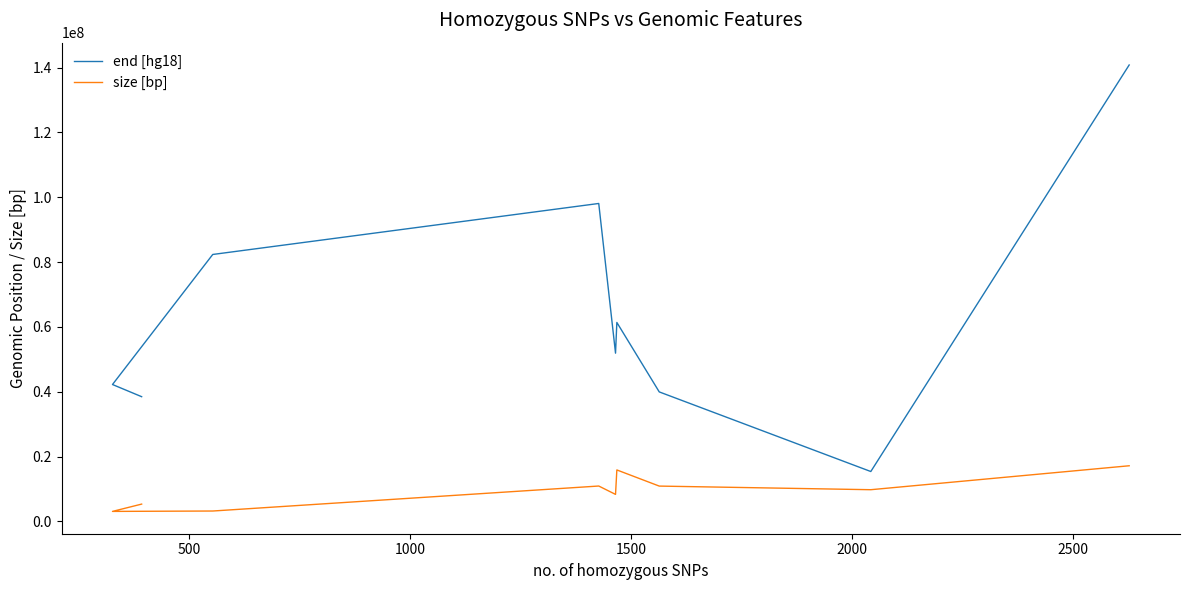

Which series has the widest spread of values?

end [hg18]